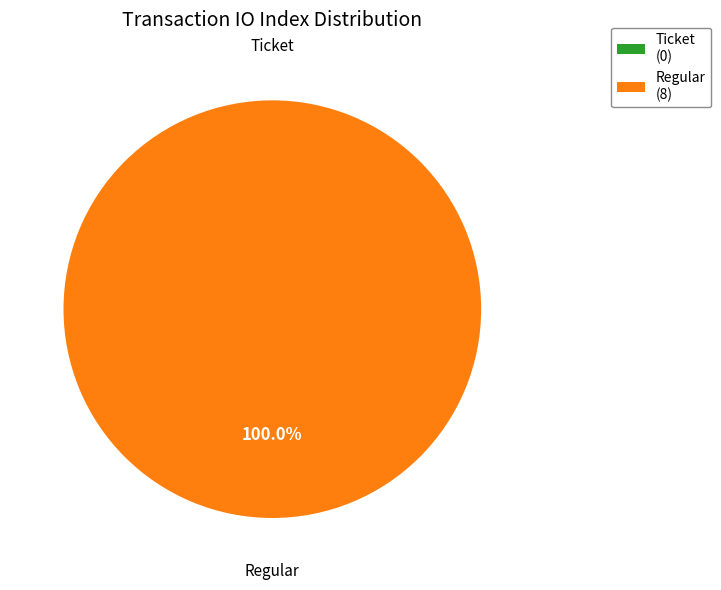

Is the sum of tx_hash_0 and tx_hash_1 greater than half?

Yes